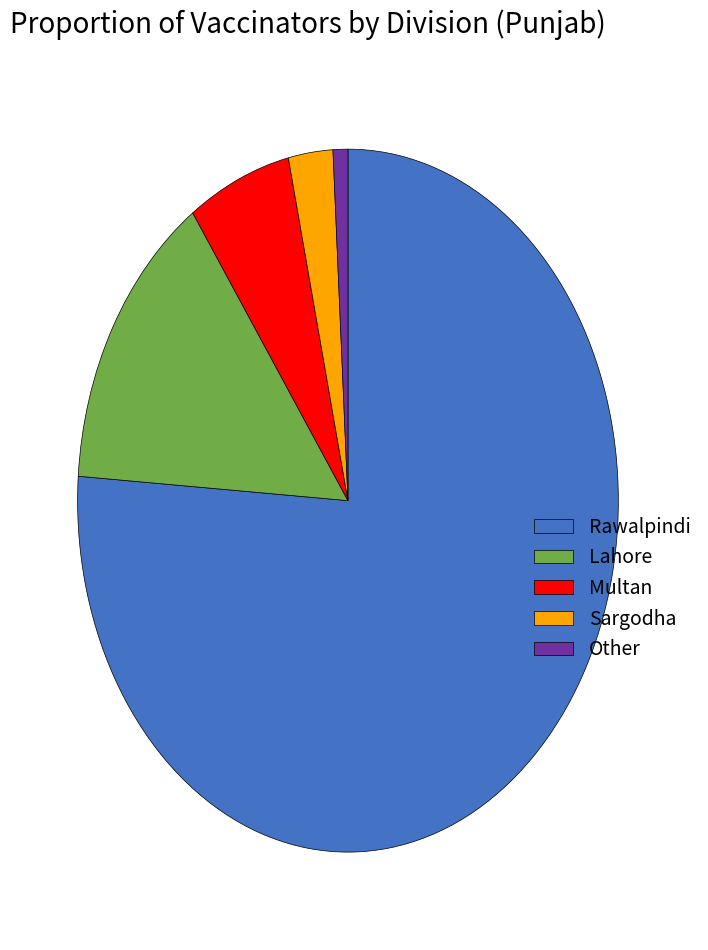

The Other slice represents 1% of the pie. True or false?

True